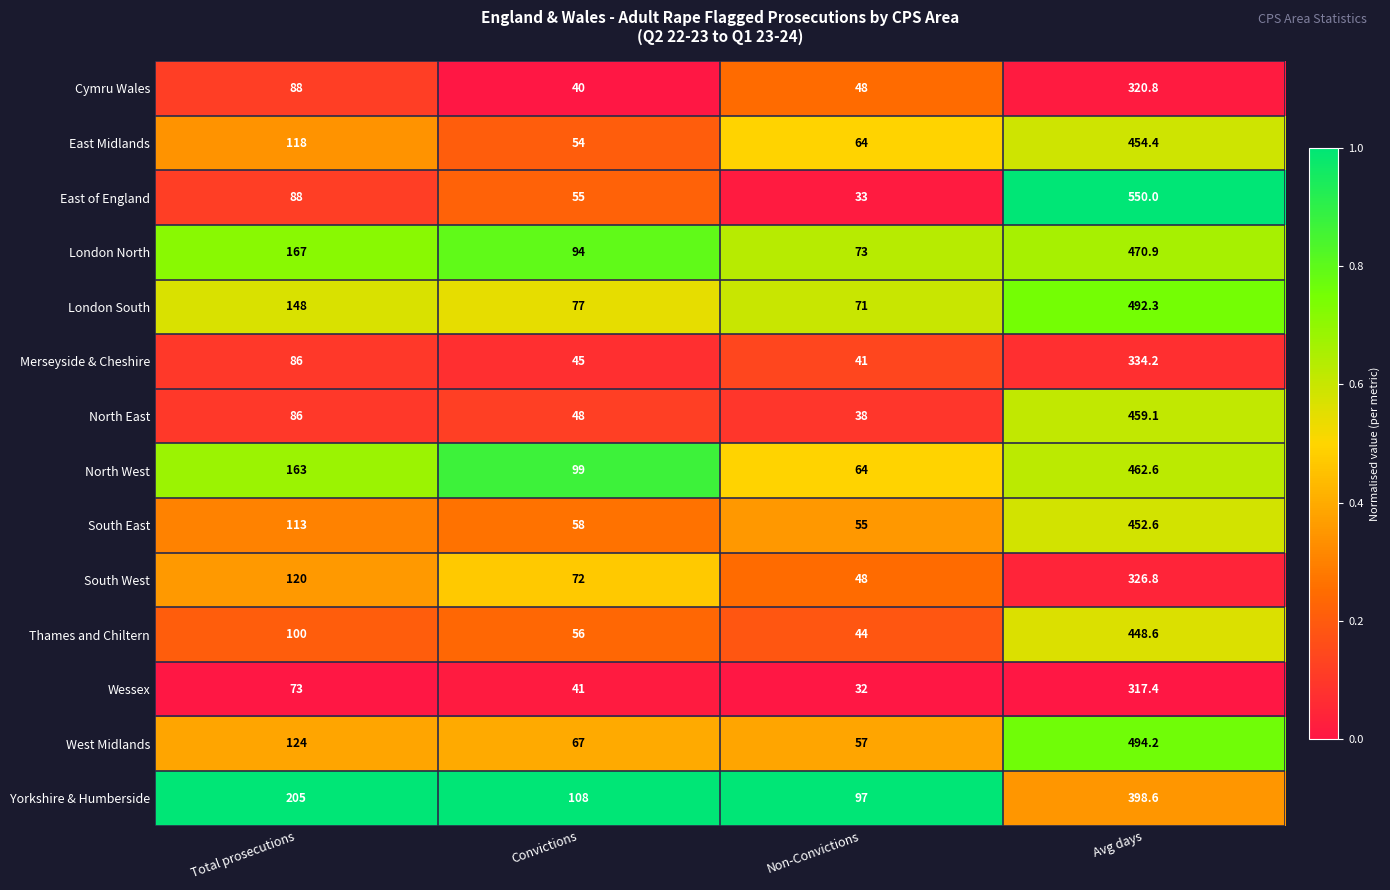

Which series has the widest spread of values?

East of England